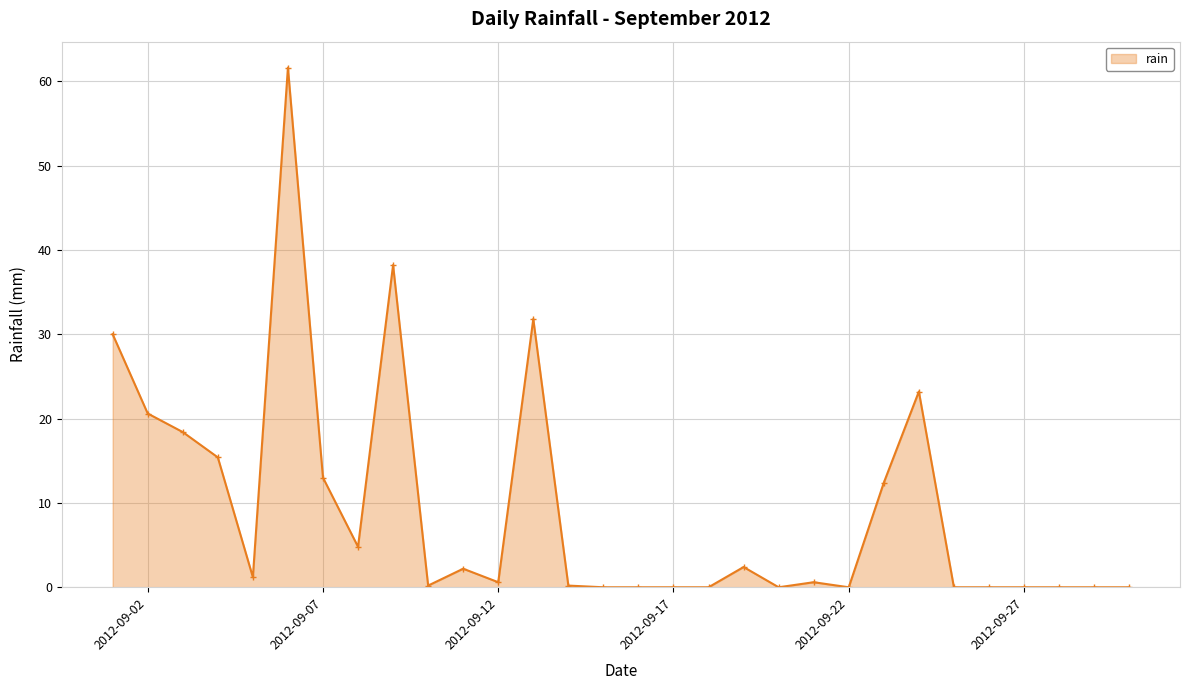

How many data points does each series have?

30